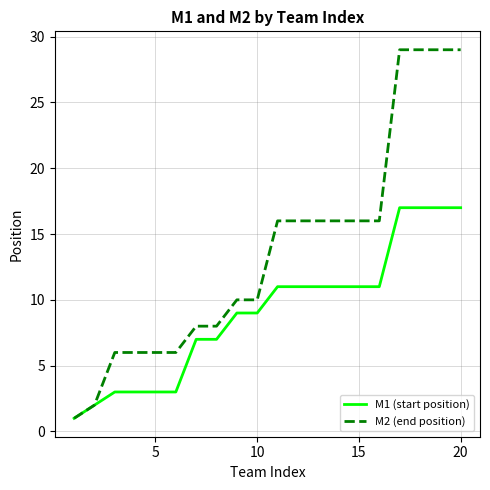

Does the chart have visible grid lines?

Yes